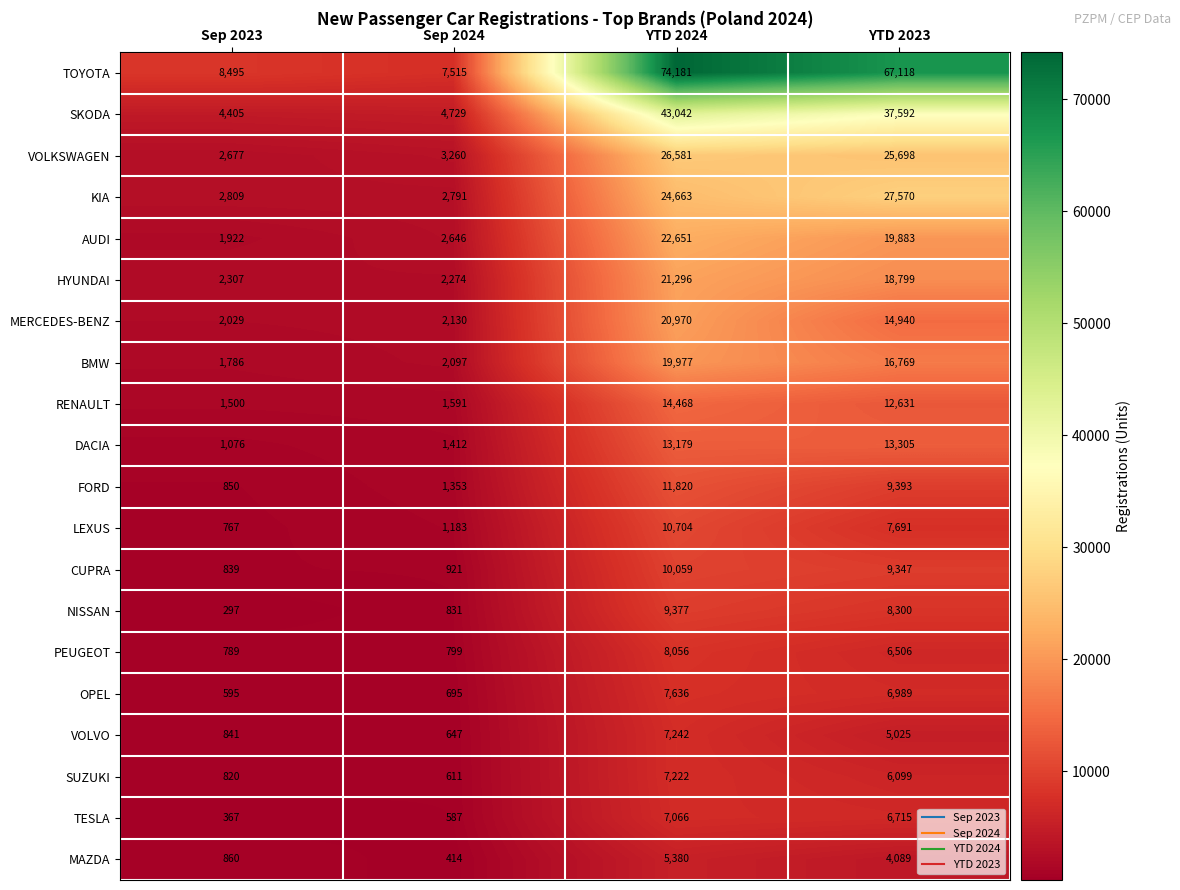

Count the number of categories in the chart.

4